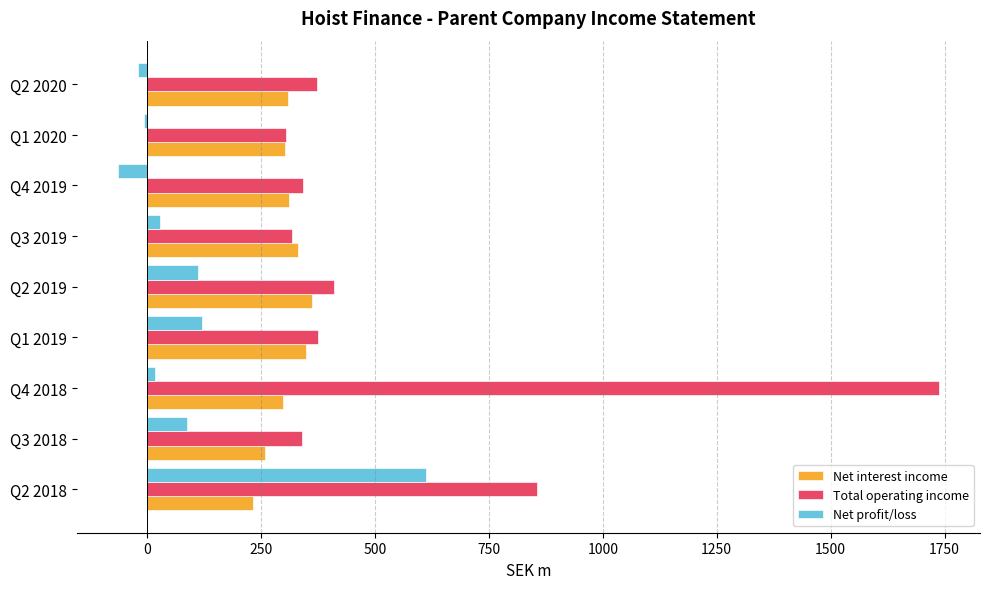

How many categories are shown in the chart?

9